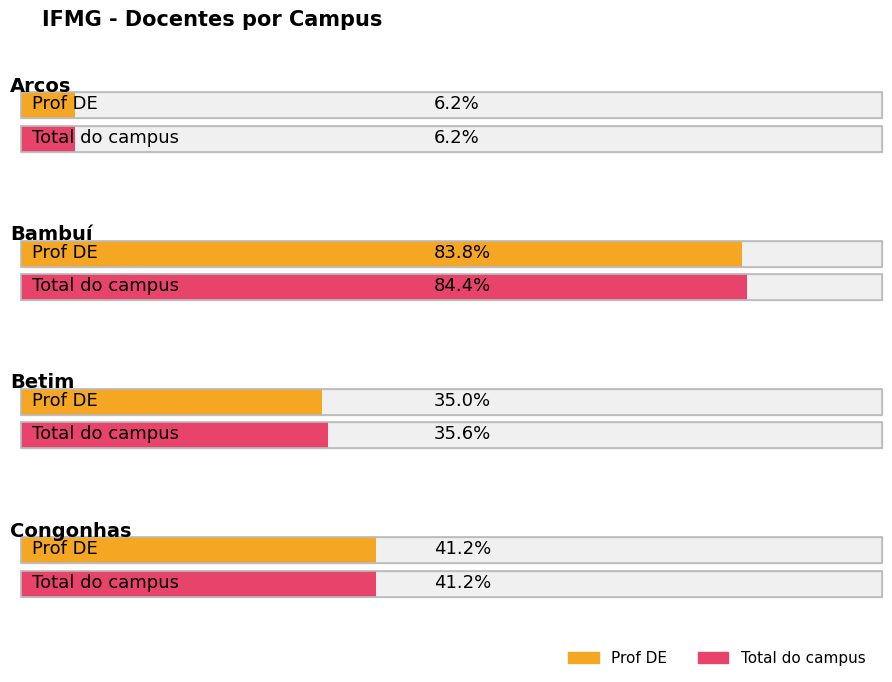

Is the value of Prof DE at Betim greater than the value of Total do campus at Betim?

No